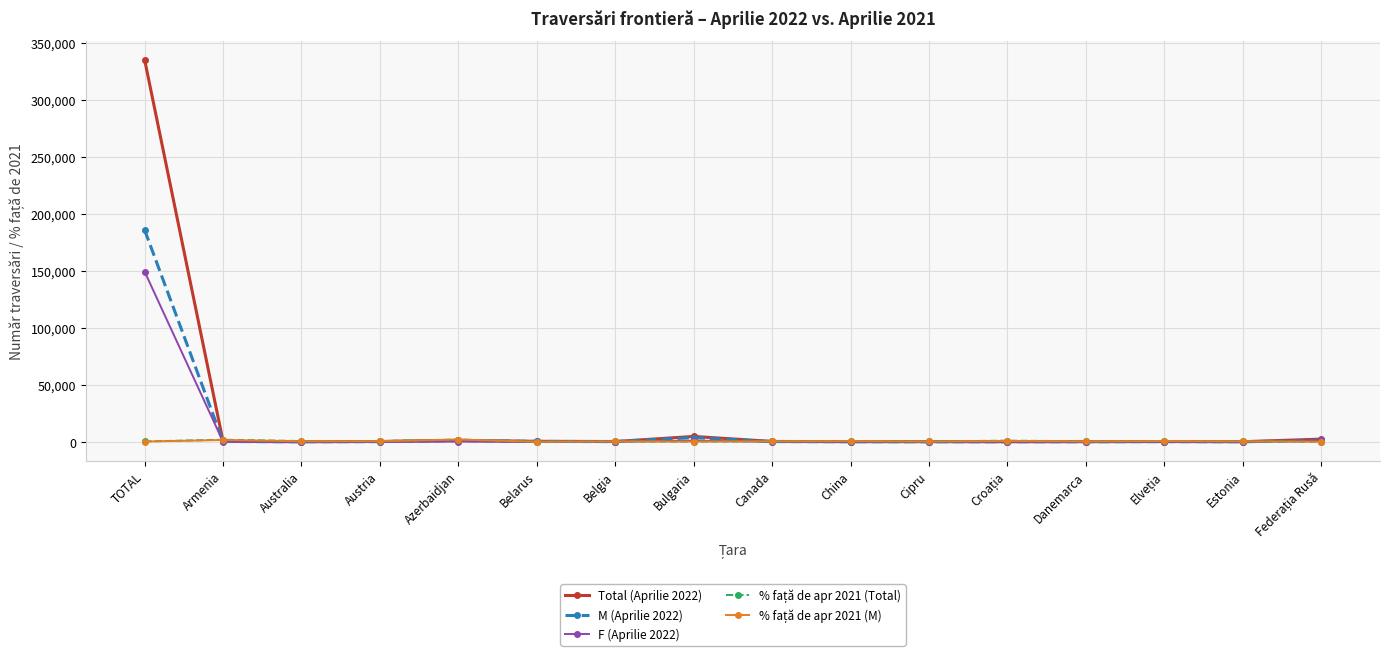

Which category has the highest value in the Total (Aprilie 2022) series?

TOTAL